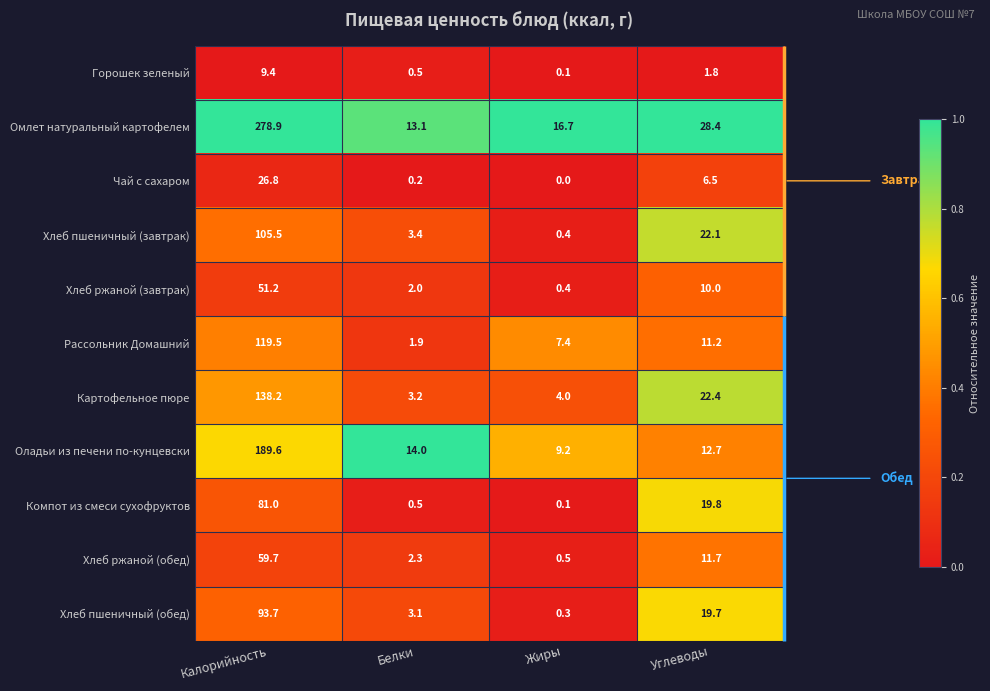

The Омлет натуральный картофелем series shows 461.5 at Калорийность. True or false?

False